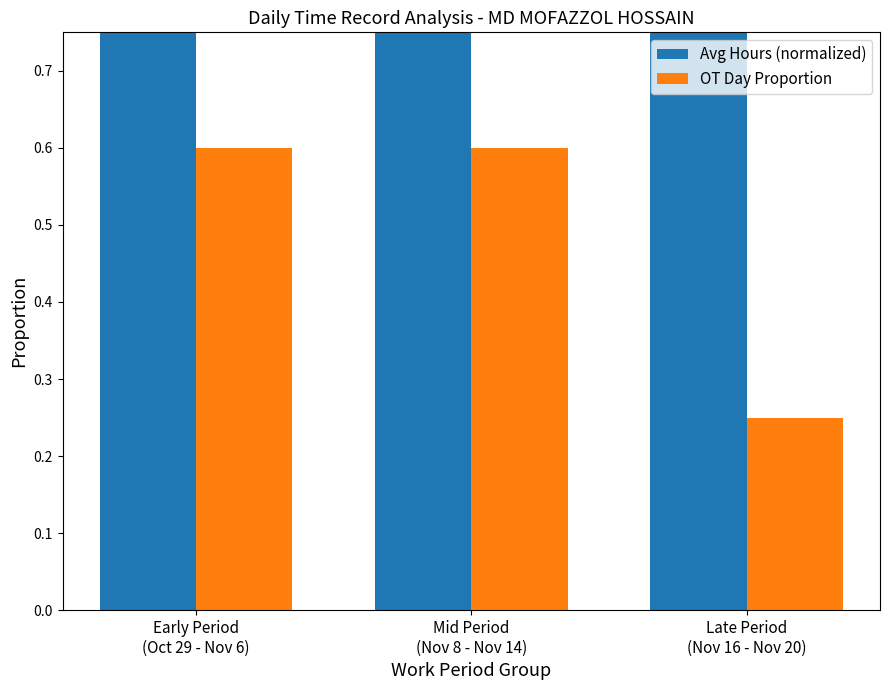

Rank the series by their average value, from lowest to highest.

OT Day Proportion, Avg Hours (normalized)